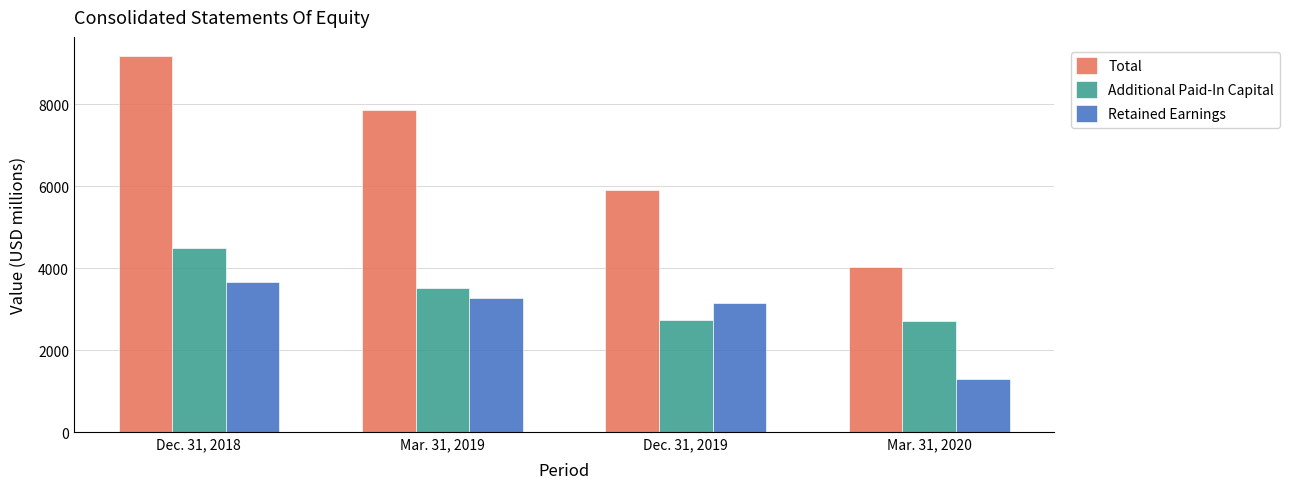

Are the bars grouped side by side (vs. stacked)?

Yes